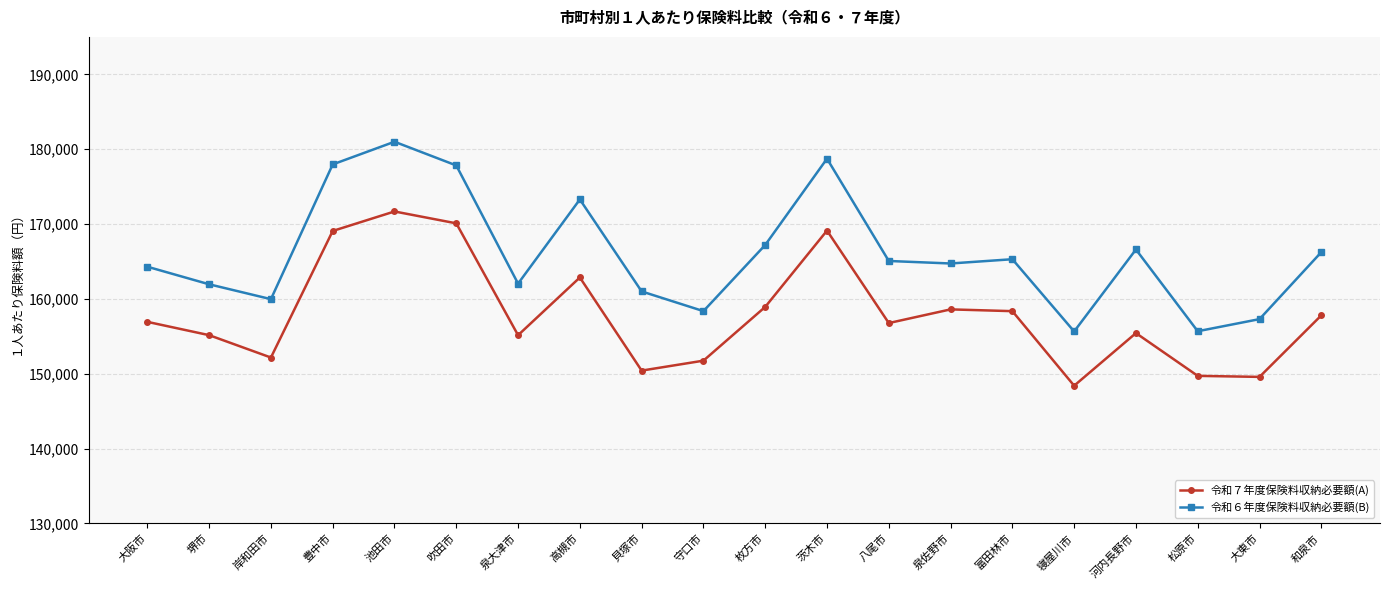

Which series has the largest range (max minus min)?

令和６年度保険料収納必要額(B)